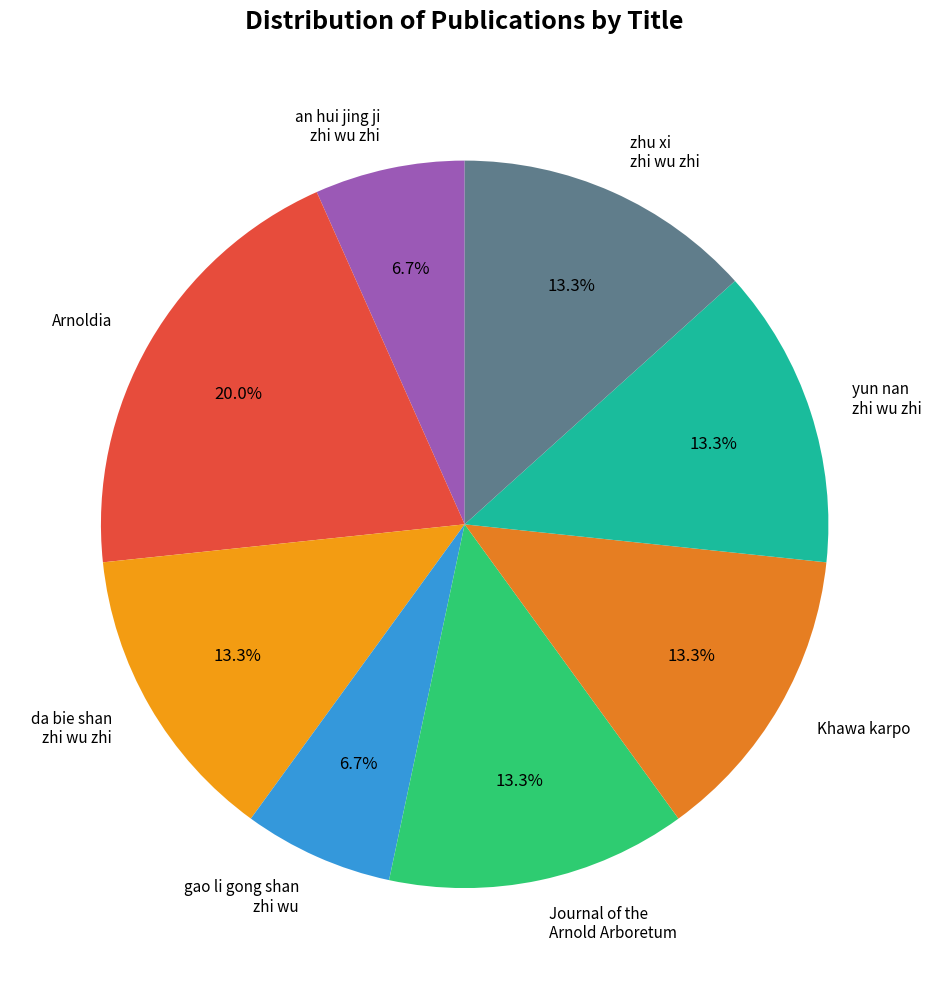

To the nearest percent, what is the combined percentage of Journal of the Arnold Arboretum and da bie shan zhi wu zhi?

27%